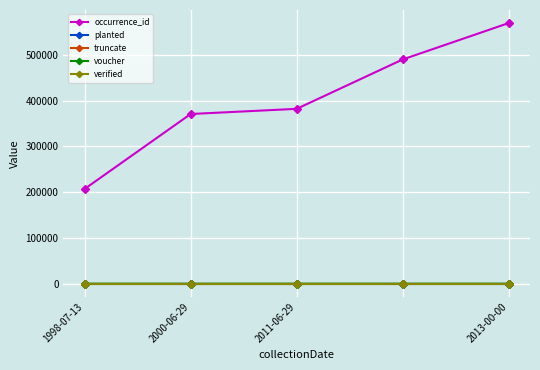

True or false: planted and voucher cross at least once.

False